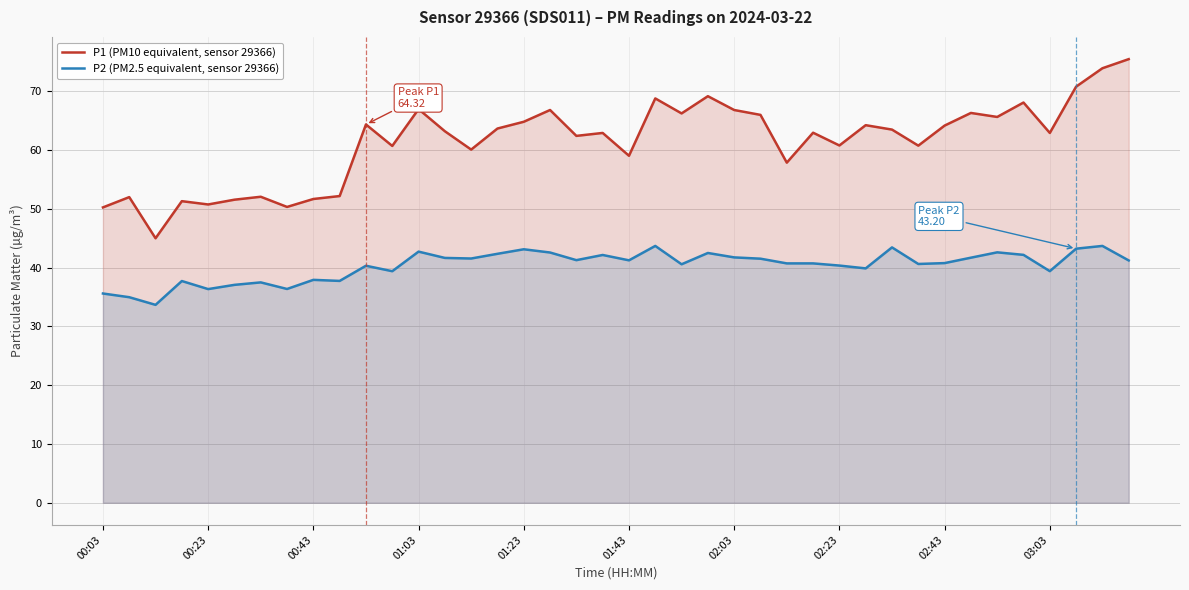

Where does the P1 (PM10 equivalent, sensor 29366) series first go above 63?

10